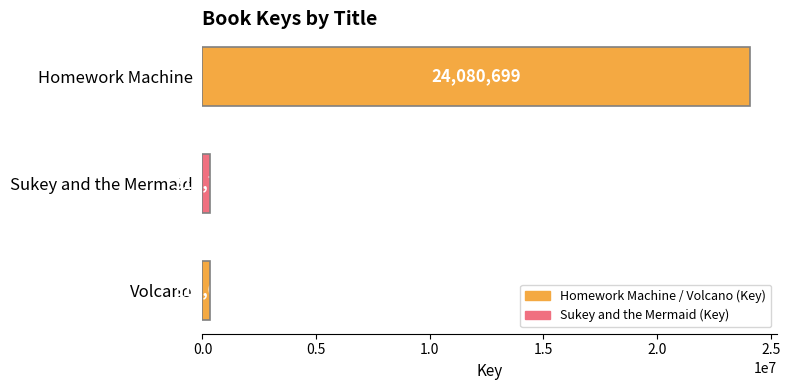

Reading top to bottom, extract all data points from this chart.

24080699	317778	316044